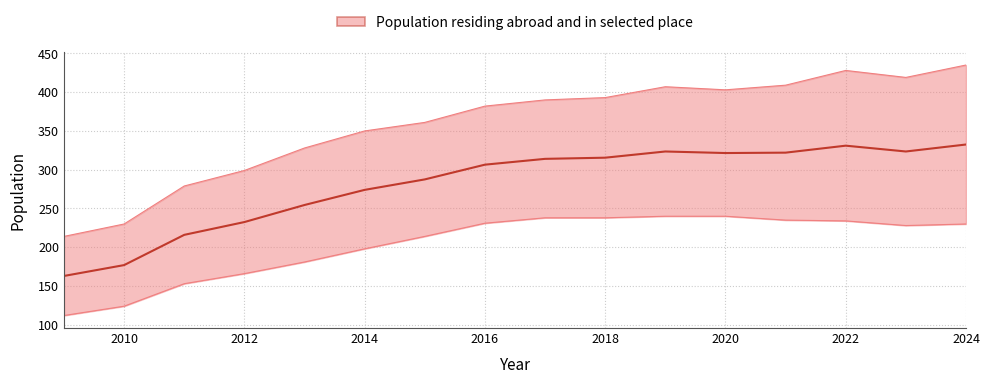

What is the maximum value shown in the chart?

332.5